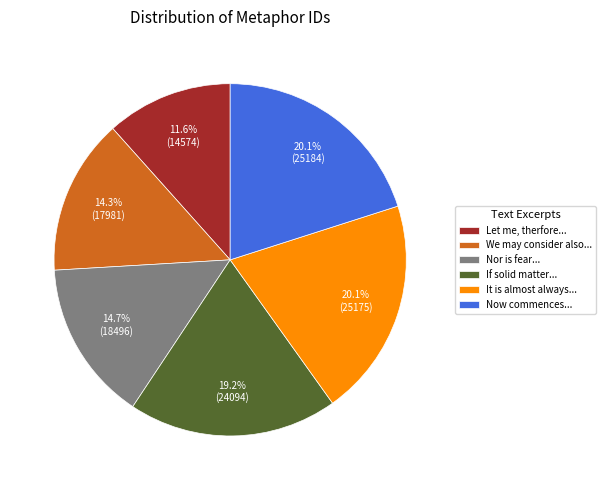

Does any single category account for the majority?

No